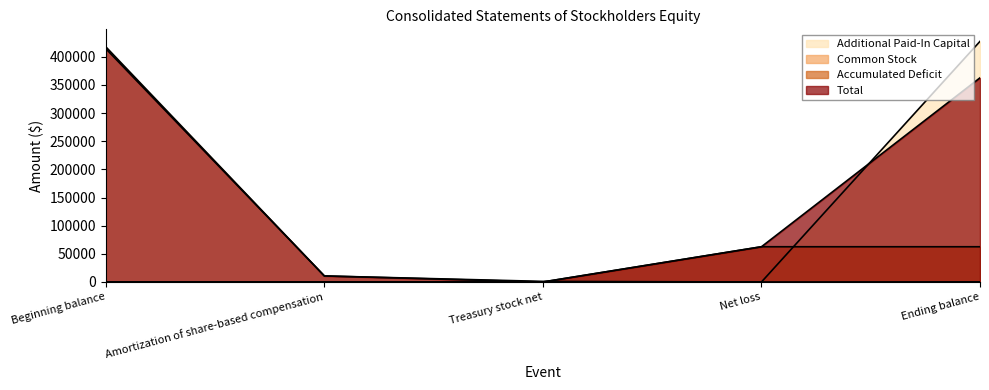

Does the chart have visible grid lines?

No